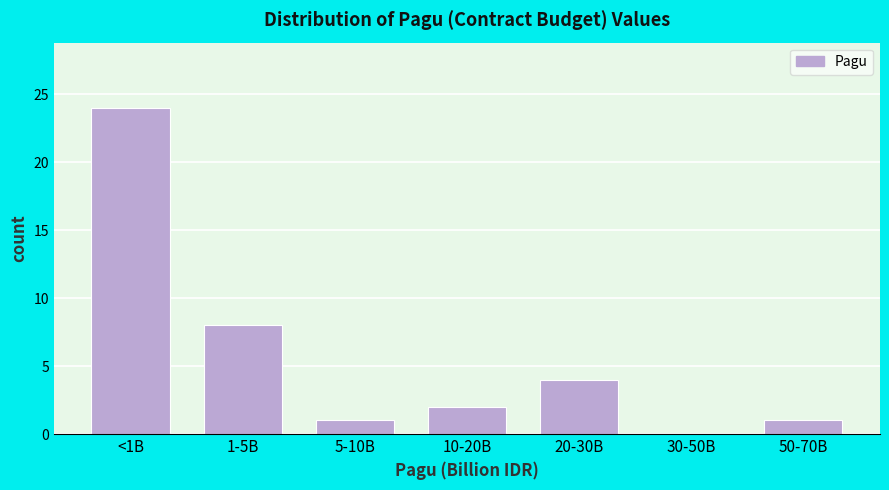

Reading left to right, transcribe all the data shown in this chart.

<1B=24	1-5B=8	5-10B=1	10-20B=2	20-30B=4	30-50B=0	50-70B=1